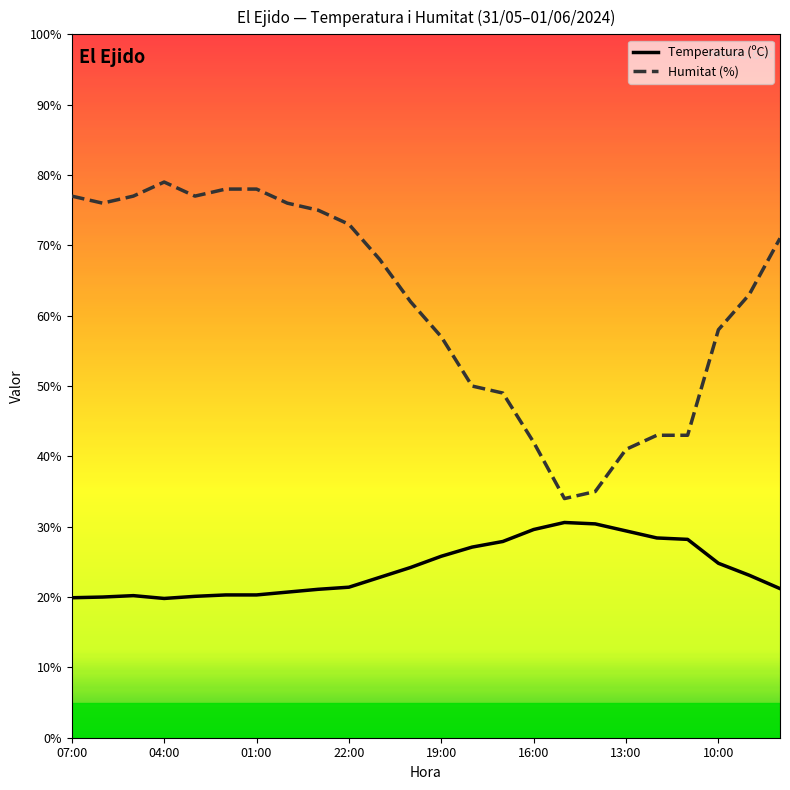

Which series has the widest spread of values?

Humitat (%)